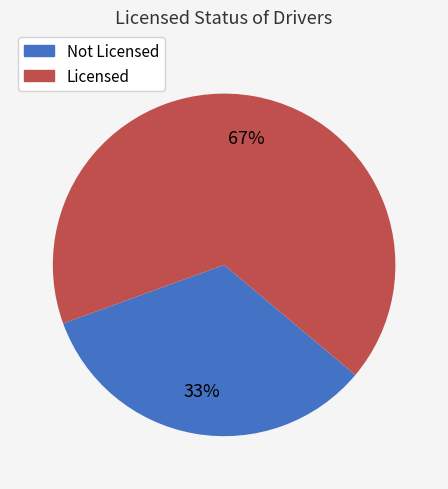

Which category has the biggest portion of the pie?

Licensed